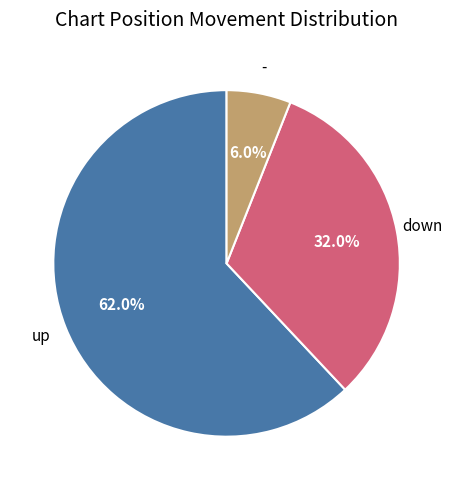

Is there any slice that represents more than half of the pie?

Yes